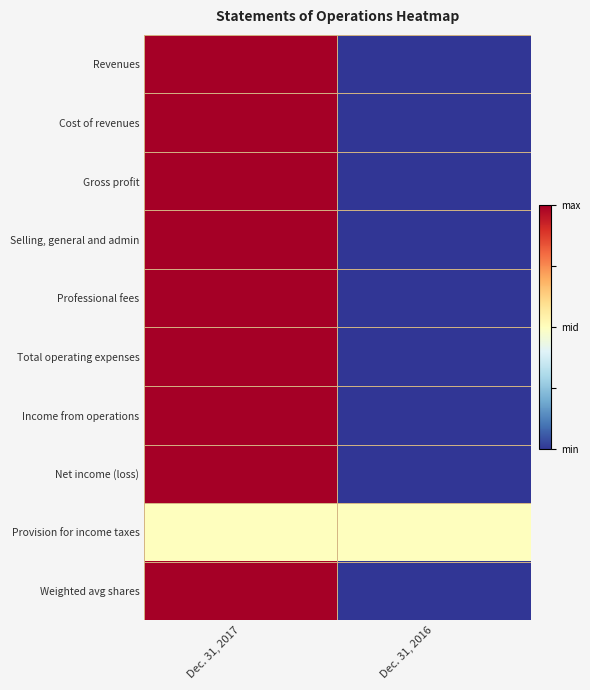

Which series changed the most between Dec. 31, 2017 and Dec. 31, 2016?

Revenues